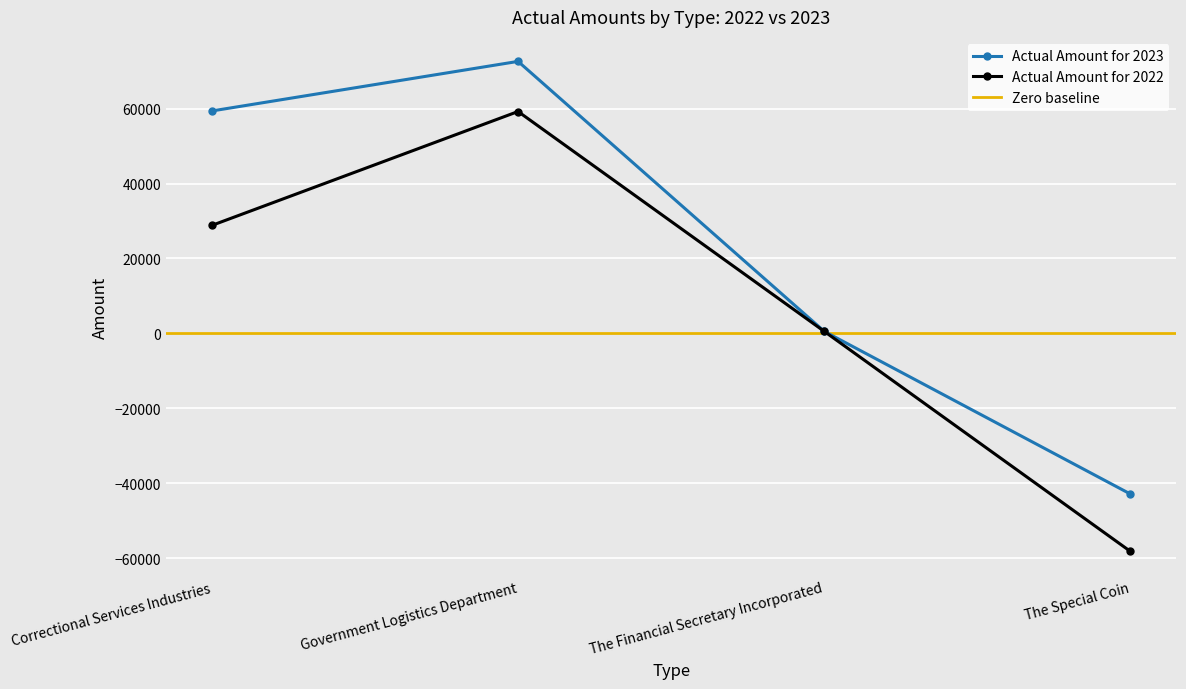

The Actual Amount for 2023 series shows 534 at The Financial Secretary Incorporated. True or false?

True